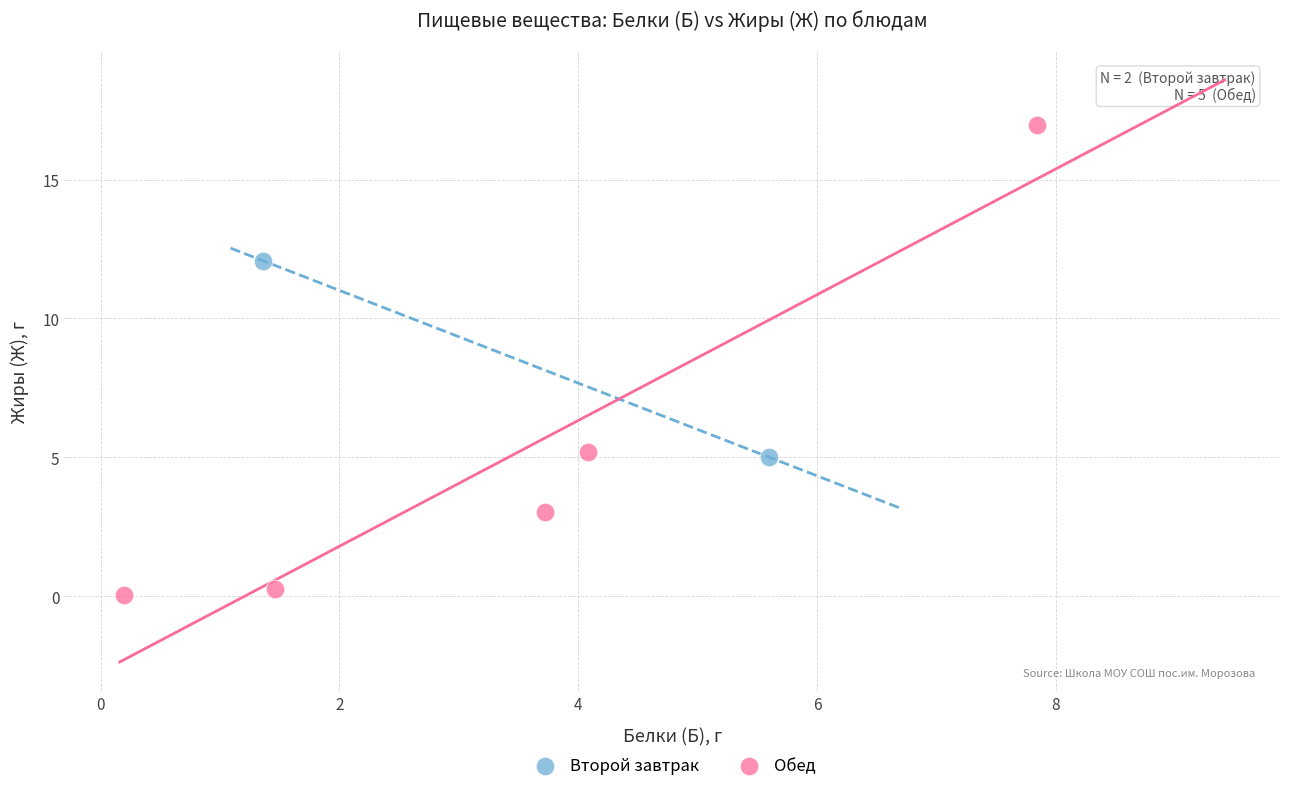

What are all the series names shown in the legend?

Второй завтрак, Обед